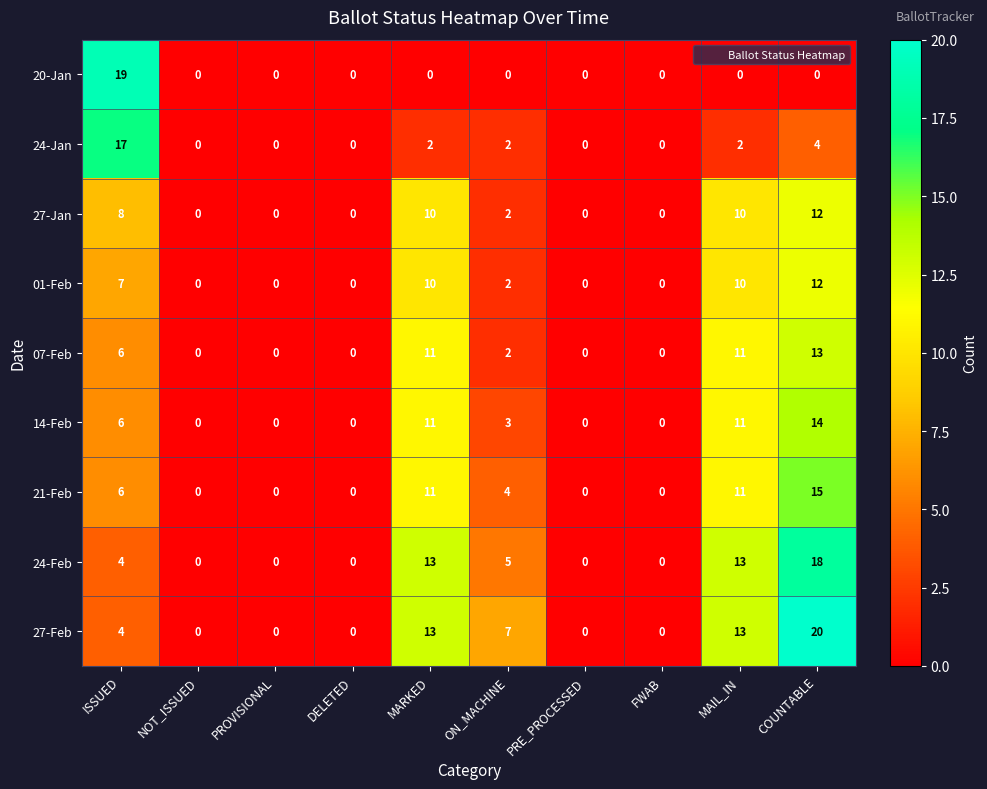

What is the difference between the maximum and minimum values in the 14-Feb series?

14